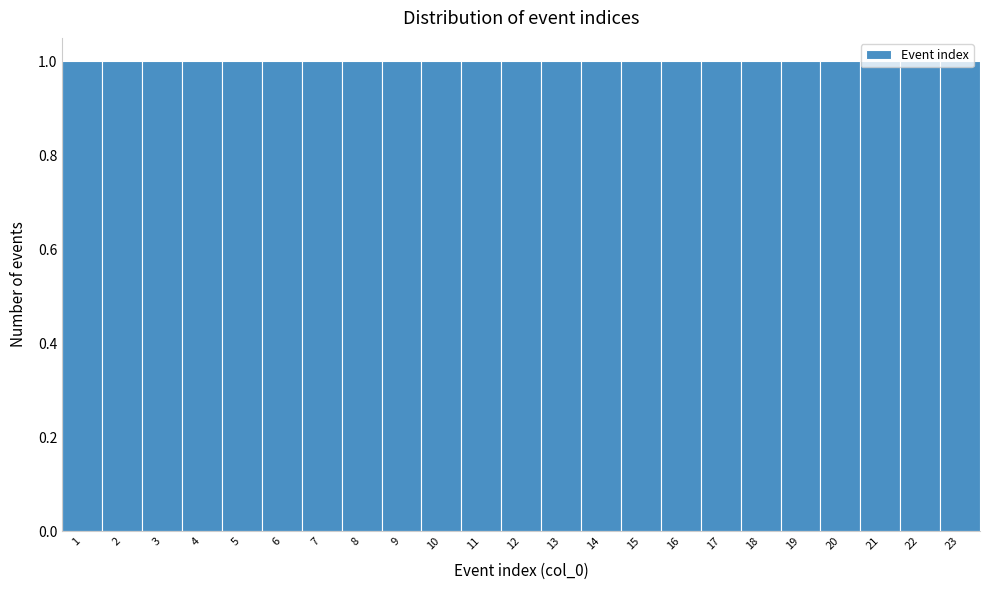

What is the height of the bar covering 4.5 to 5.5 on the x-axis? The values are not printed on the chart, so give them approximately, as read against the axis.

1